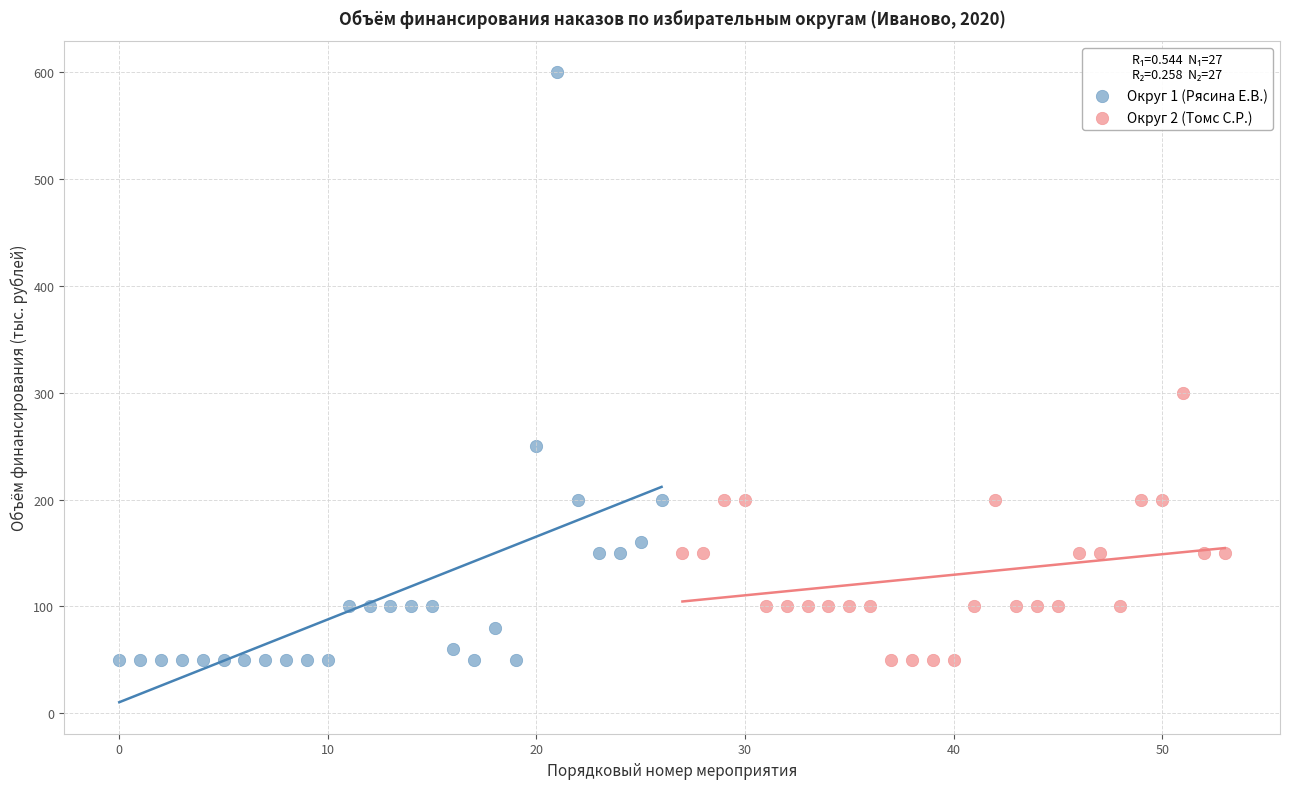

Which series has the widest spread of Y values?

Округ 1 (Рясина Е.В.)